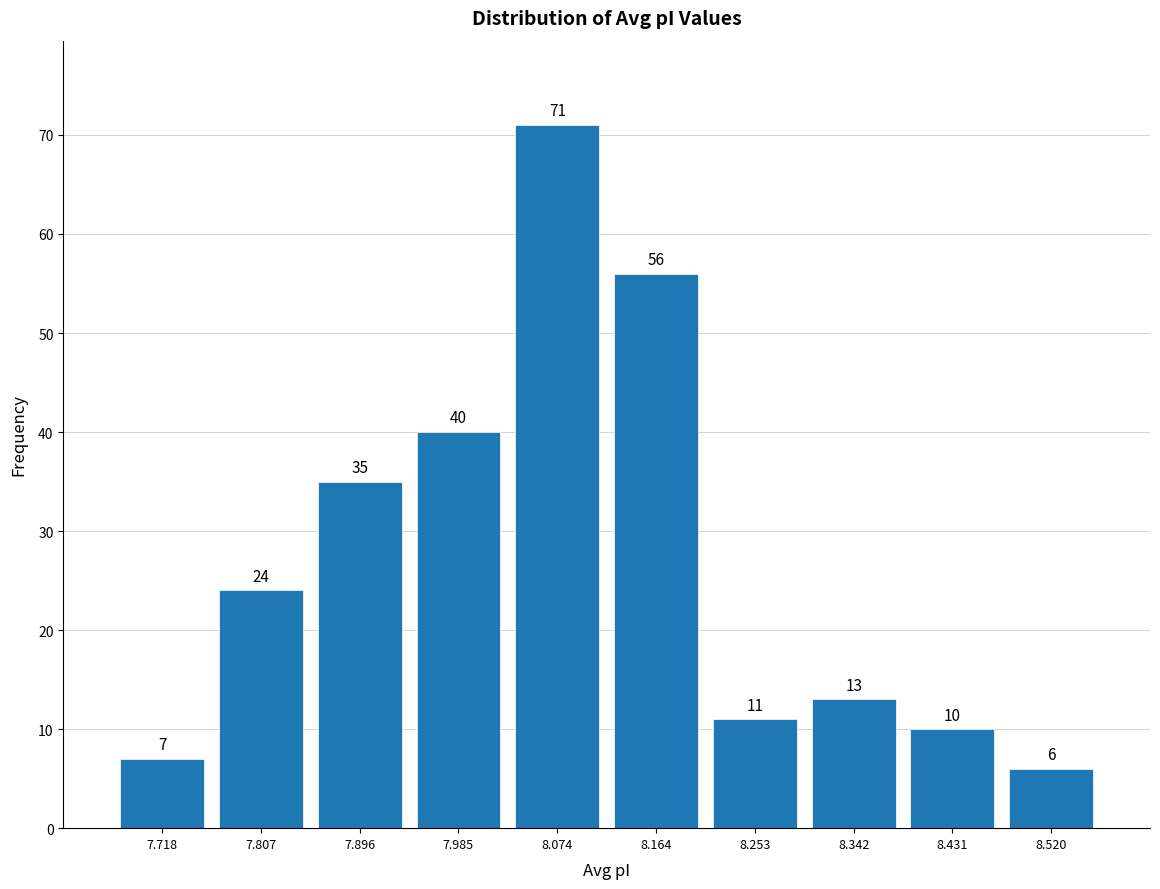

Over which range of the x-axis is the bar tallest?

8.03 to 8.12